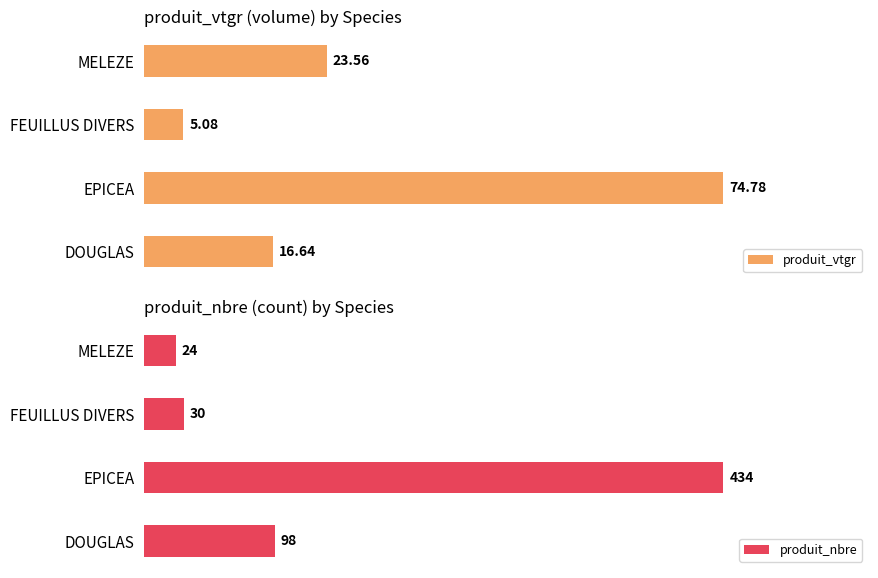

Is it true that produit_nbre equals 434.0 at EPICEA?

True